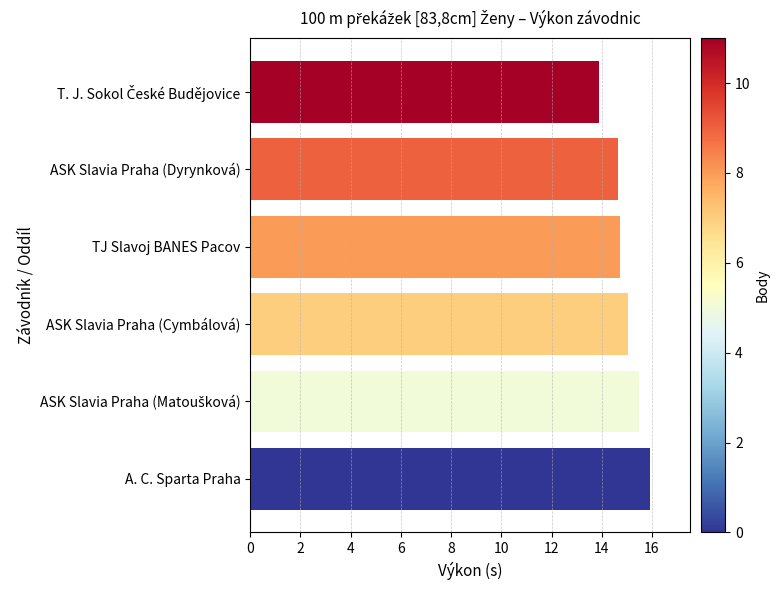

What is the approximate value at ASK Slavia Praha (Dyrynková)?

14.7